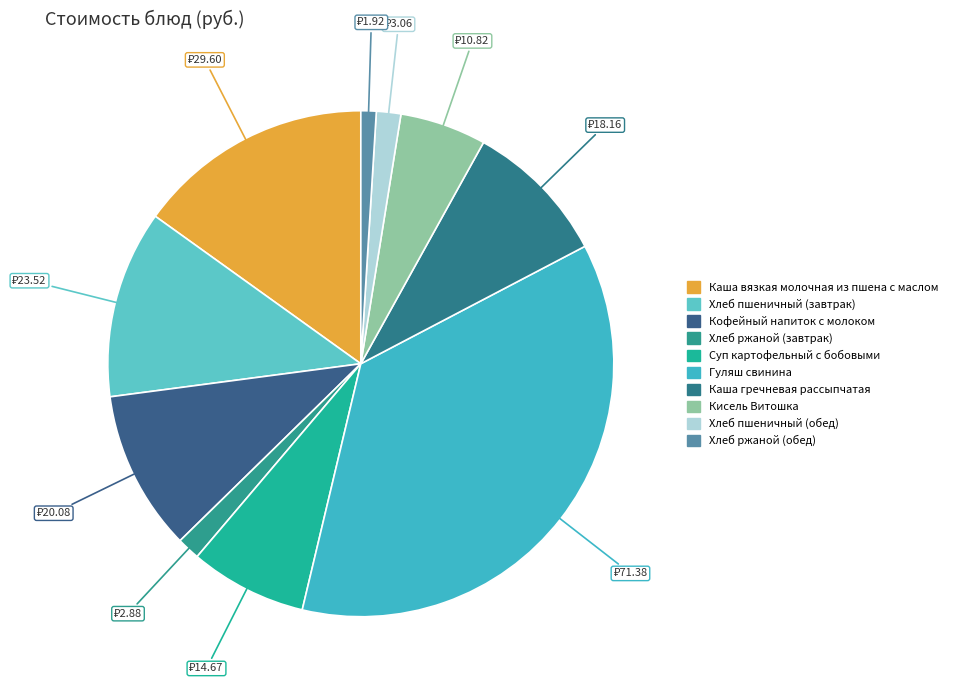

What is the smallest slice in the pie chart?

Хлеб ржаной (обед)